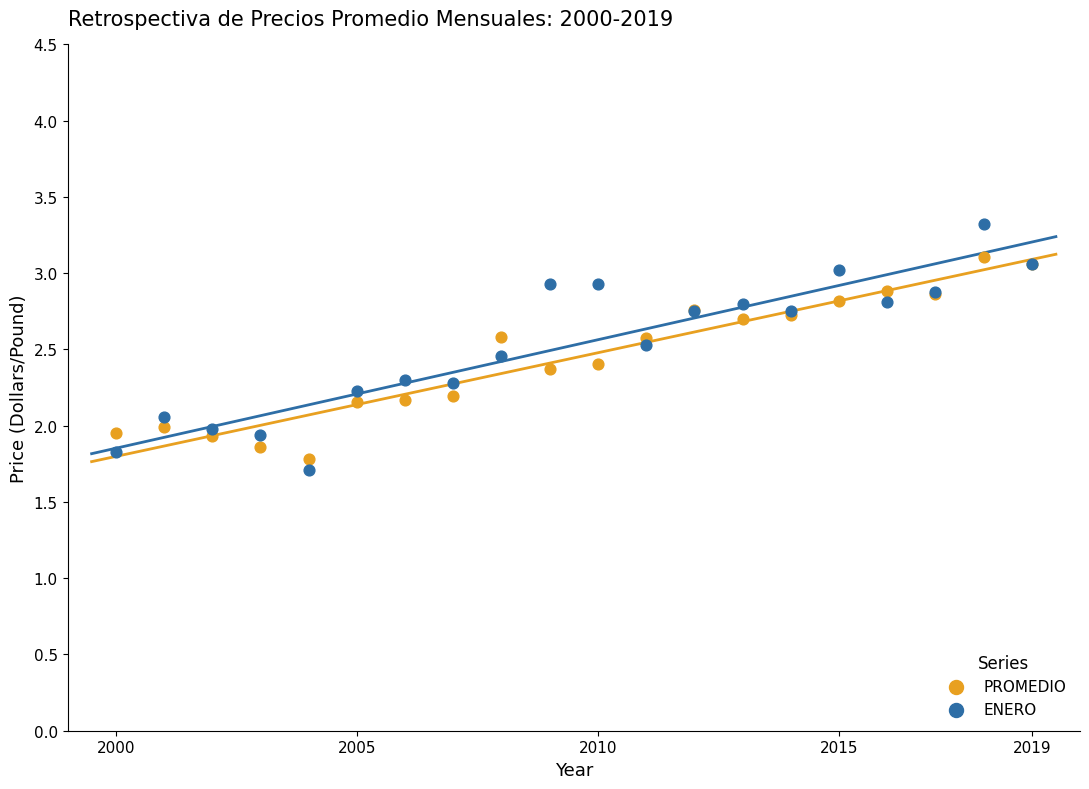

What is the X range (max minus min) for the scatter plot?

19.0